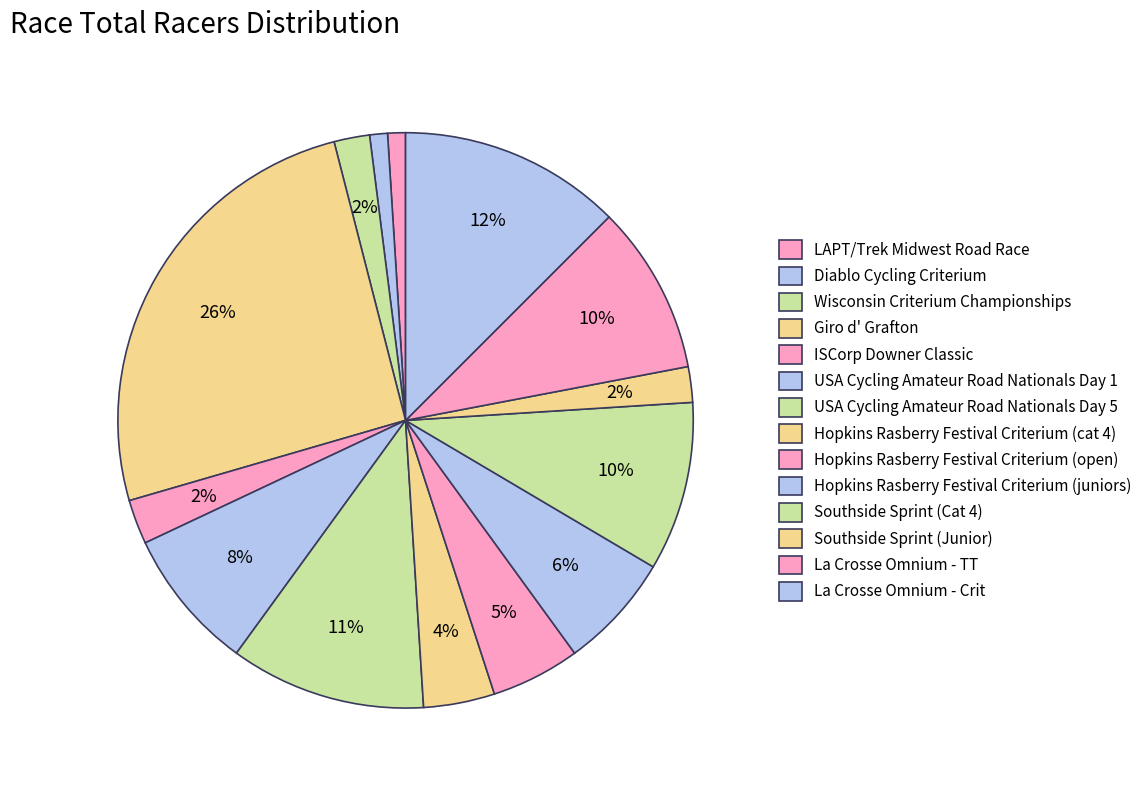

Count the number of slices in the pie.

14